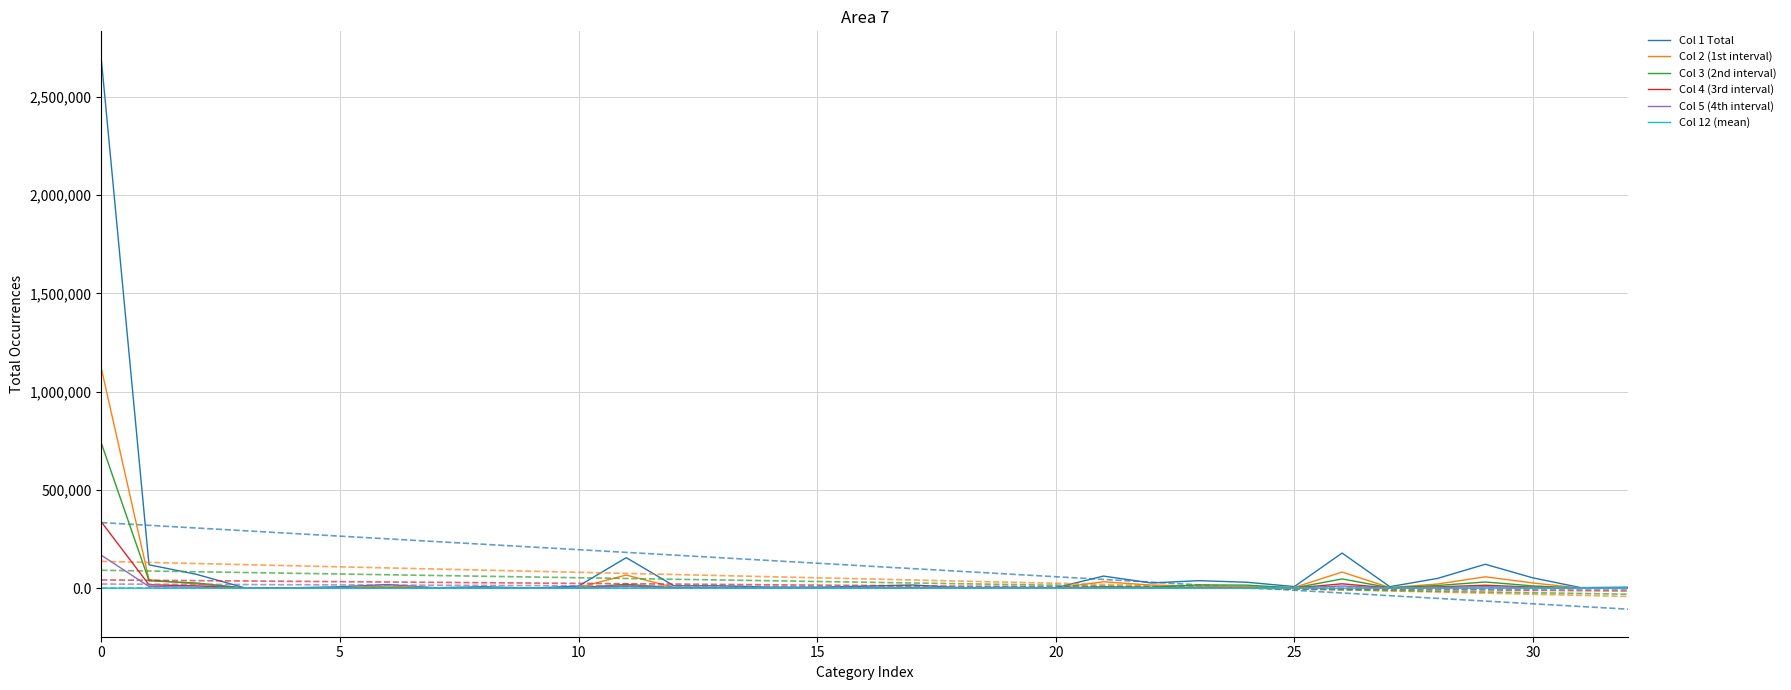

What is the value of the Col 3 (2nd interval) point at the 29th from the left?

13370.0